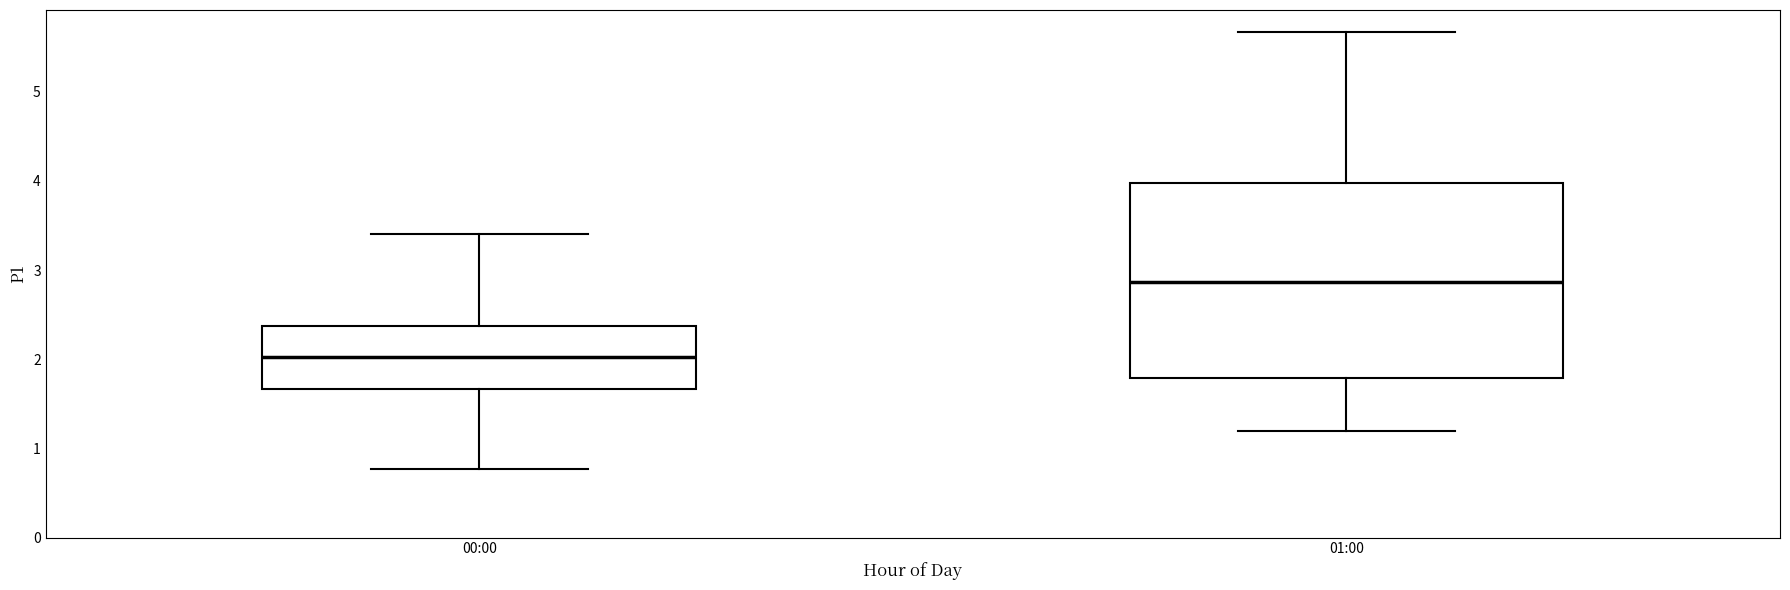

Which box is the tallest, from its lower edge to its upper edge?

01:00